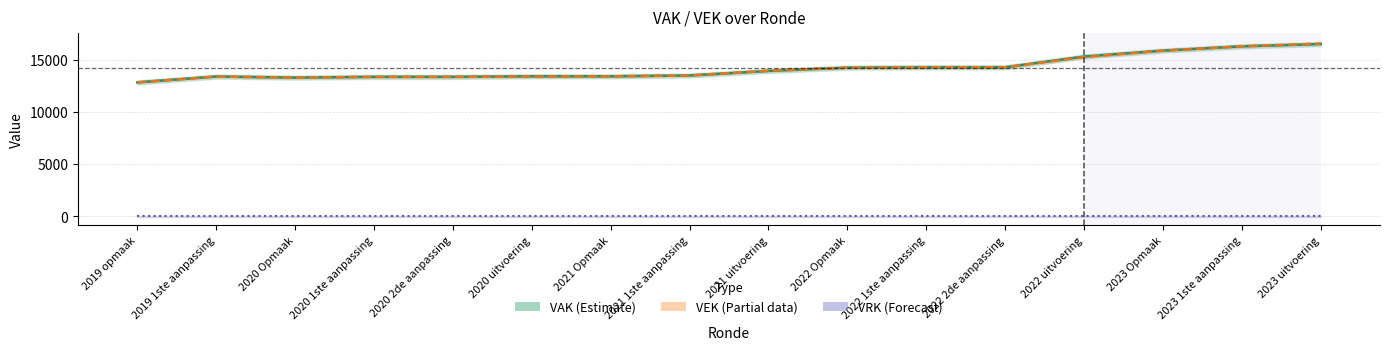

Reading left to right, list all the values displayed in this chart.

VAK: 2019 opmaak=12838	2019 1ste aanpassing=13400	2020 Opmaak=13296	2020 1ste aanpassing=13367	2020 2de aanpassing=13367	2020 uitvoering=13421	2021 Opmaak=13421	2021 1ste aanpassing=13500	2021 uitvoering=13936	2022 Opmaak=14252	2022 1ste aanpassing=14290	2022 2de aanpassing=14290	2022 uitvoering=15318	2023 Opmaak=15885	2023 1ste aanpassing=16296	2023 uitvoering=16513
VEK: 2019 opmaak=12838	2019 1ste aanpassing=13400	2020 Opmaak=13296	2020 1ste aanpassing=13367	2020 2de aanpassing=13367	2020 uitvoering=13401	2021 Opmaak=13421	2021 1ste aanpassing=13500	2021 uitvoering=13955	2022 Opmaak=14252	2022 1ste aanpassing=14290	2022 2de aanpassing=14290	2022 uitvoering=15263	2023 Opmaak=15885	2023 1ste aanpassing=16296	2023 uitvoering=16568
VRK: 2019 opmaak=0	2019 1ste aanpassing=0	2020 Opmaak=0	2020 1ste aanpassing=0	2020 2de aanpassing=0	2020 uitvoering=0	2021 Opmaak=0	2021 1ste aanpassing=0	2021 uitvoering=0	2022 Opmaak=0	2022 1ste aanpassing=0	2022 2de aanpassing=0	2022 uitvoering=0	2023 Opmaak=0	2023 1ste aanpassing=0	2023 uitvoering=0